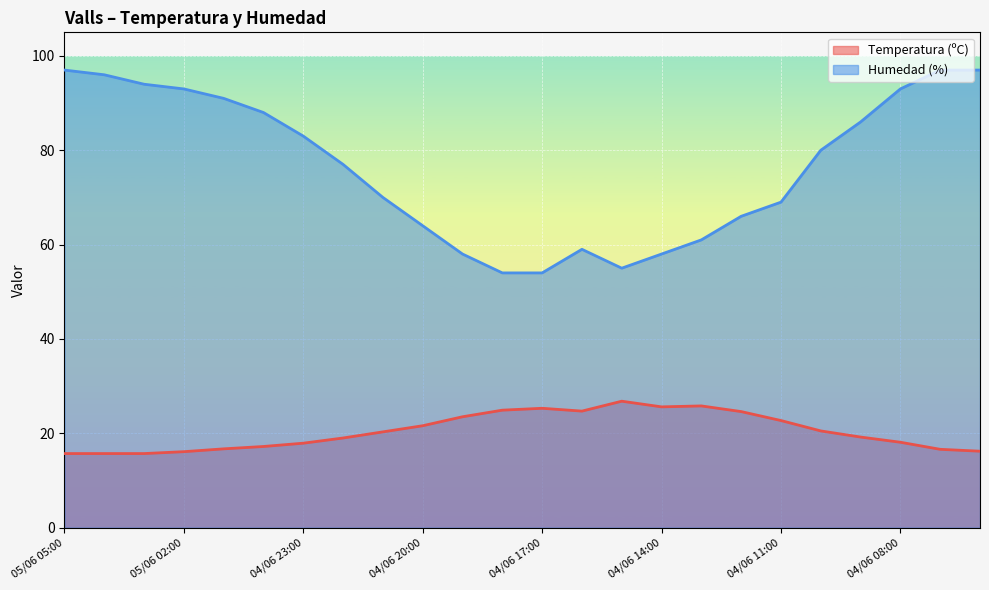

Which series has the widest spread of values?

Humedad (%)